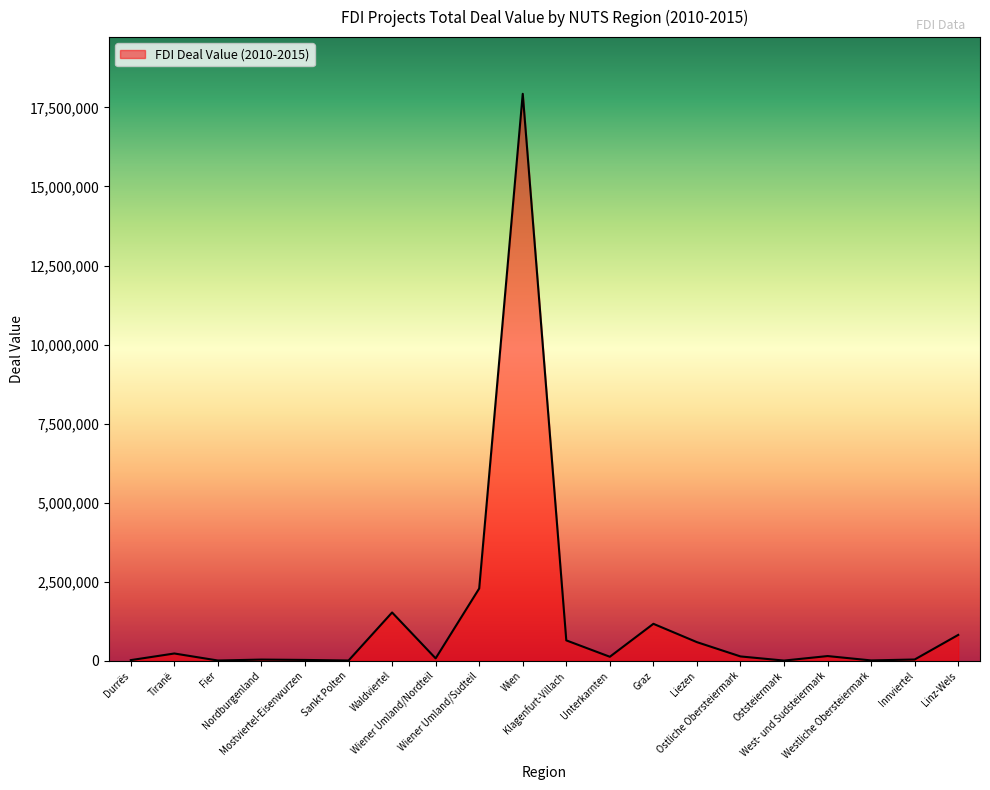

What is the greatest value displayed?

17931050.0